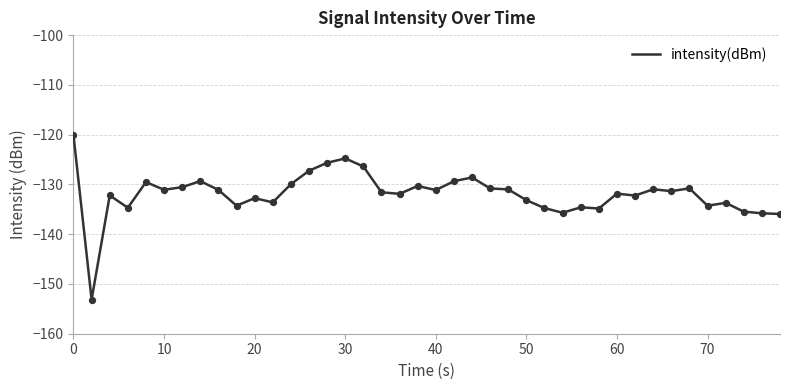

What is the minimum value shown in the chart?

-153.1